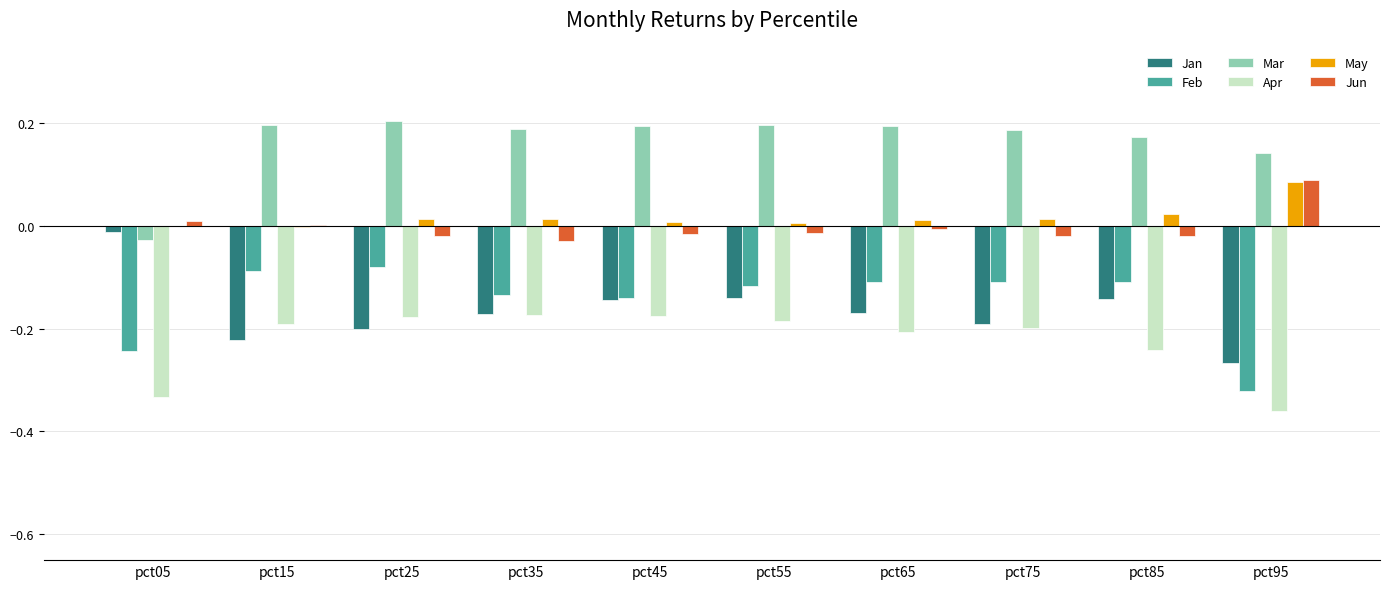

Which category has the highest value in the May series?

pct95